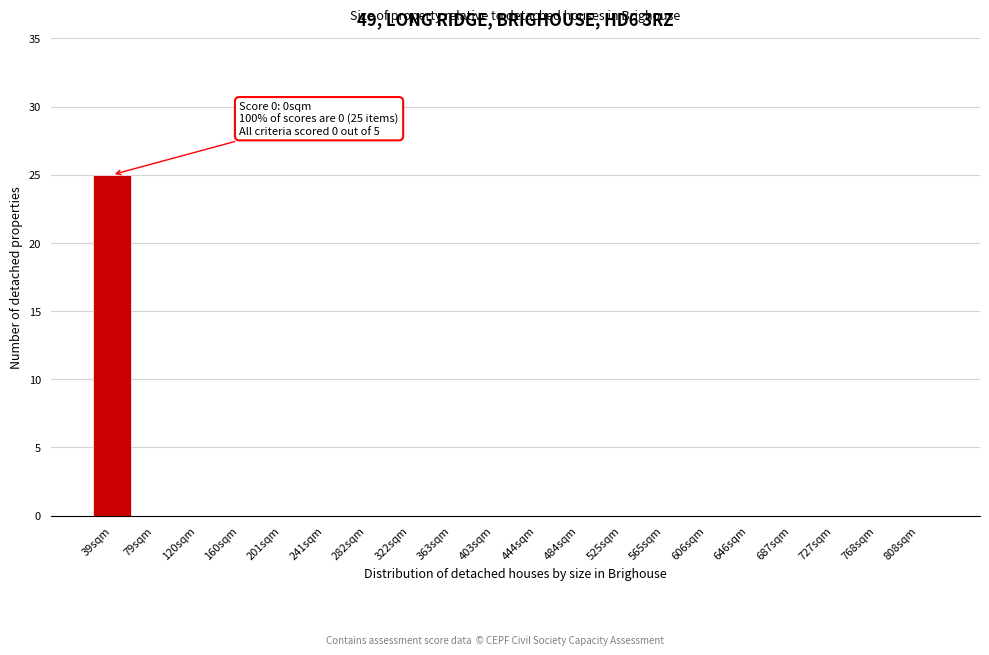

Reading left to right, transcribe all the data shown in this chart.

39sqm=25	79sqm=0	120sqm=0	160sqm=0	201sqm=0	241sqm=0	282sqm=0	322sqm=0	363sqm=0	403sqm=0	444sqm=0	484sqm=0	525sqm=0	565sqm=0	606sqm=0	646sqm=0	687sqm=0	727sqm=0	768sqm=0	808sqm=0